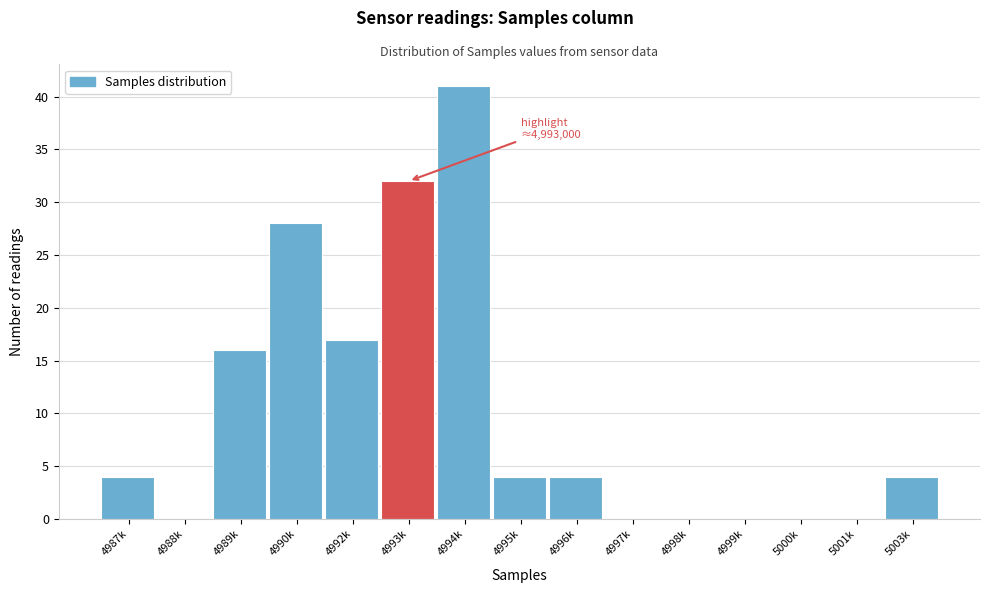

Reading left to right, what are all the values shown in this chart?

4987k=4	4988k=0	4989k=16	4990k=28	4992k=17	4993k=32	4994k=41	4995k=4	4996k=4	4997k=0	4998k=0	4999k=0	5000k=0	5001k=0	5003k=4